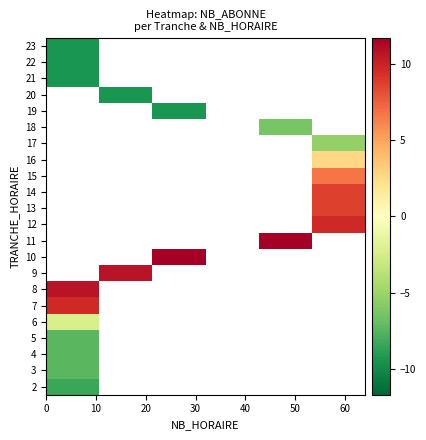

At how many categories does at least one series exceed 0?

5